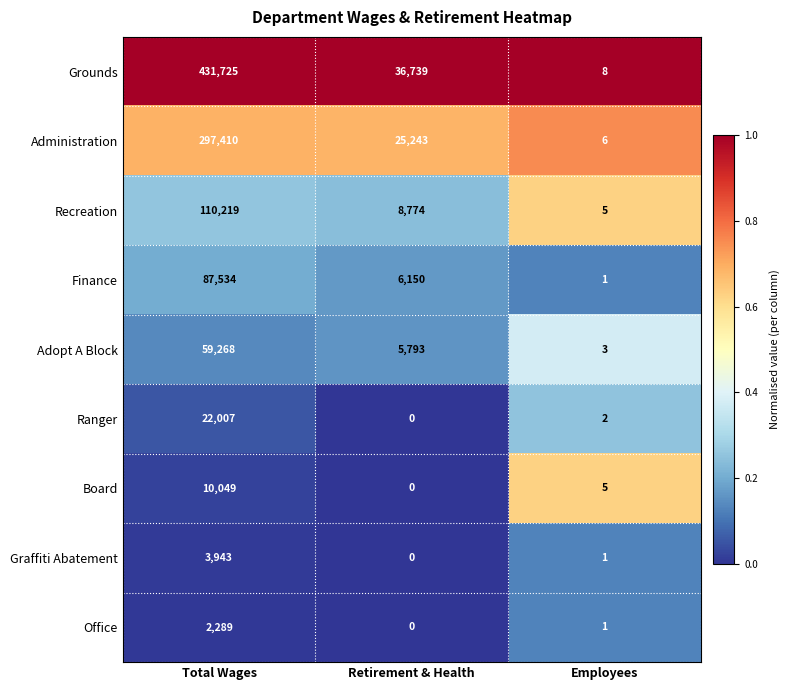

Which series changed the most between Retirement & Health and Employees?

Grounds